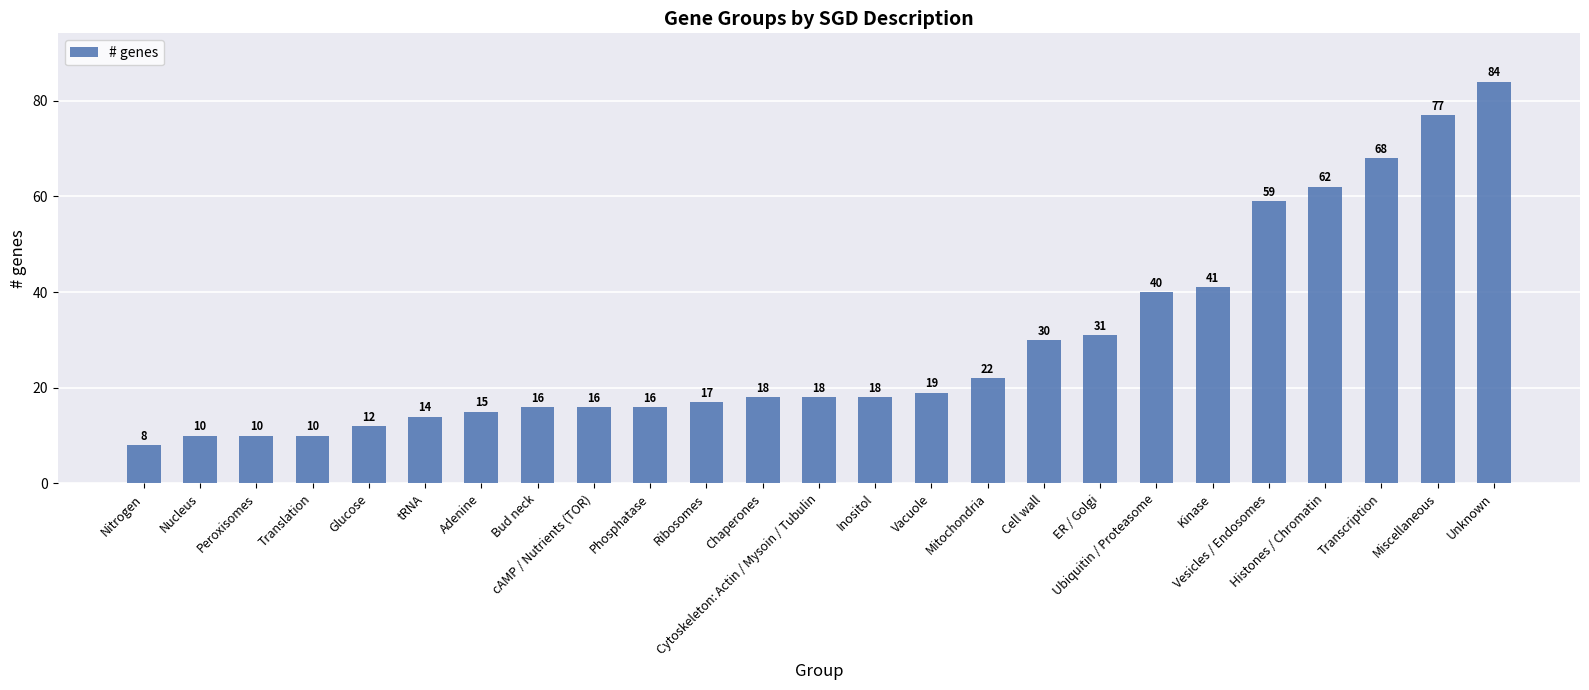

Approximately how many times larger is the value at Inositol compared to Cytoskeleton: Actin / Mysoin / Tubulin?

1.0